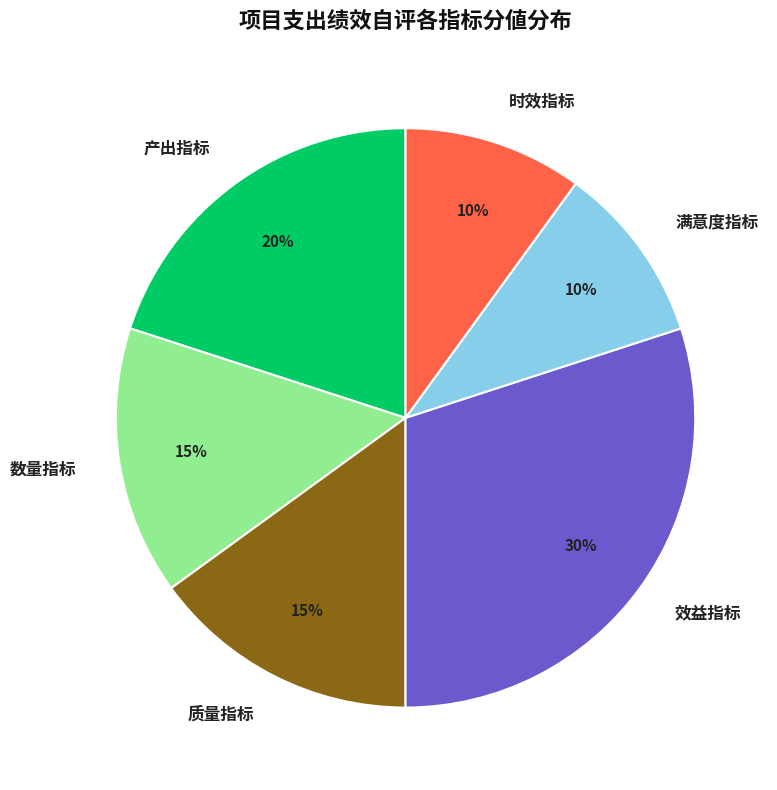

Does any single category account for the majority?

No